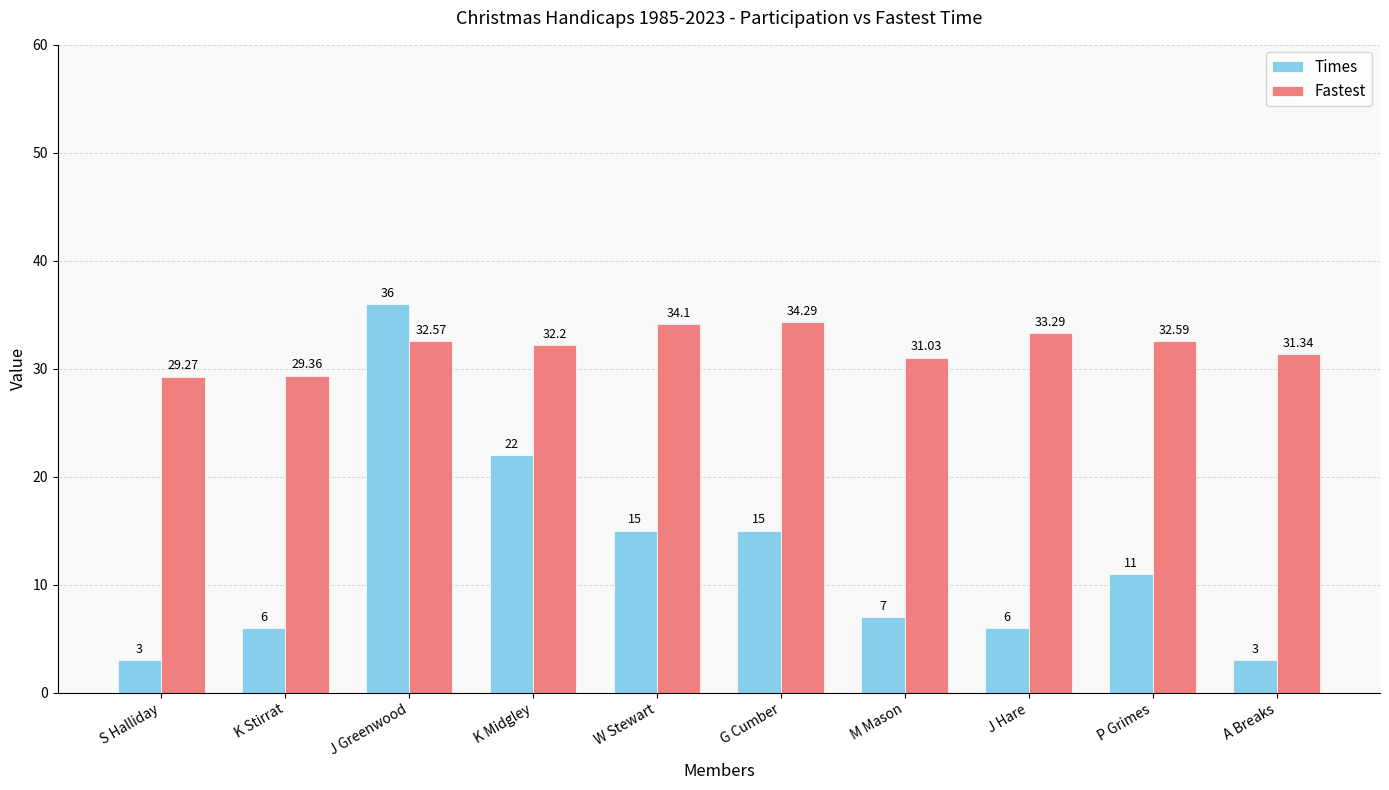

What are all the series names shown in the legend?

Times, Fastest